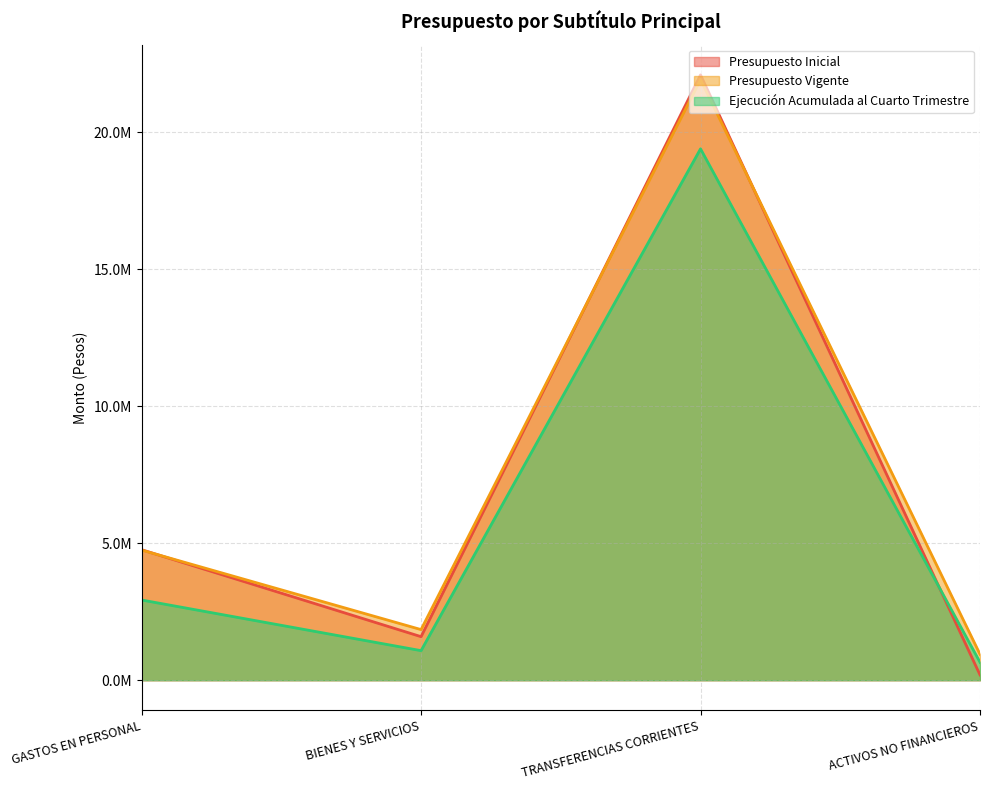

What is the minimum value shown in the chart?

194481